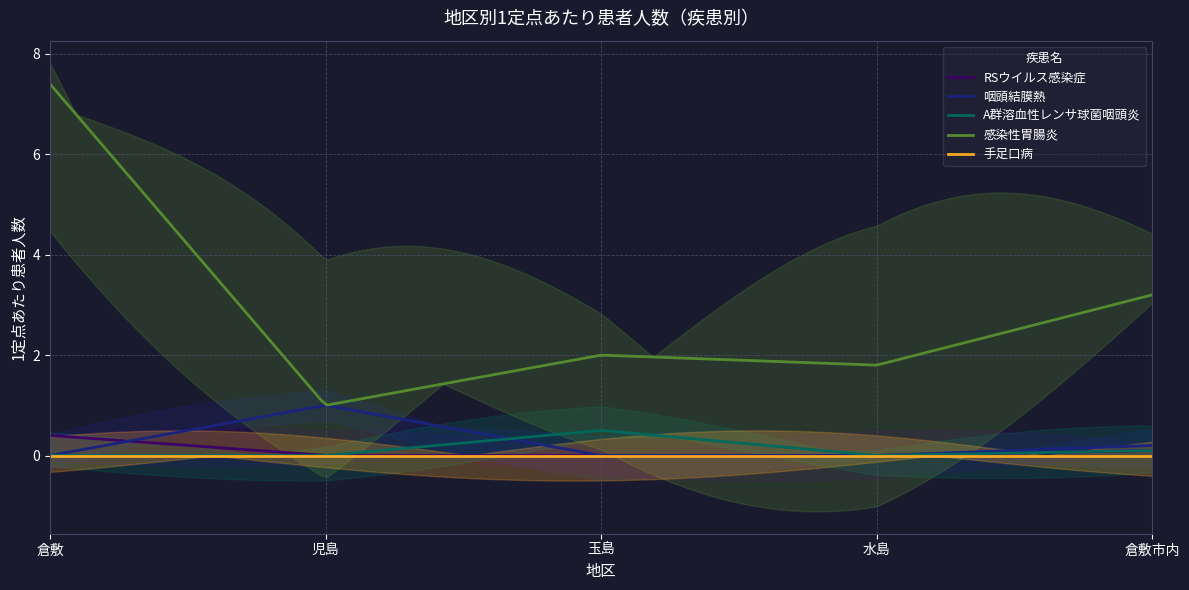

What is the average value of the RSウイルス感染症 series?

0.1